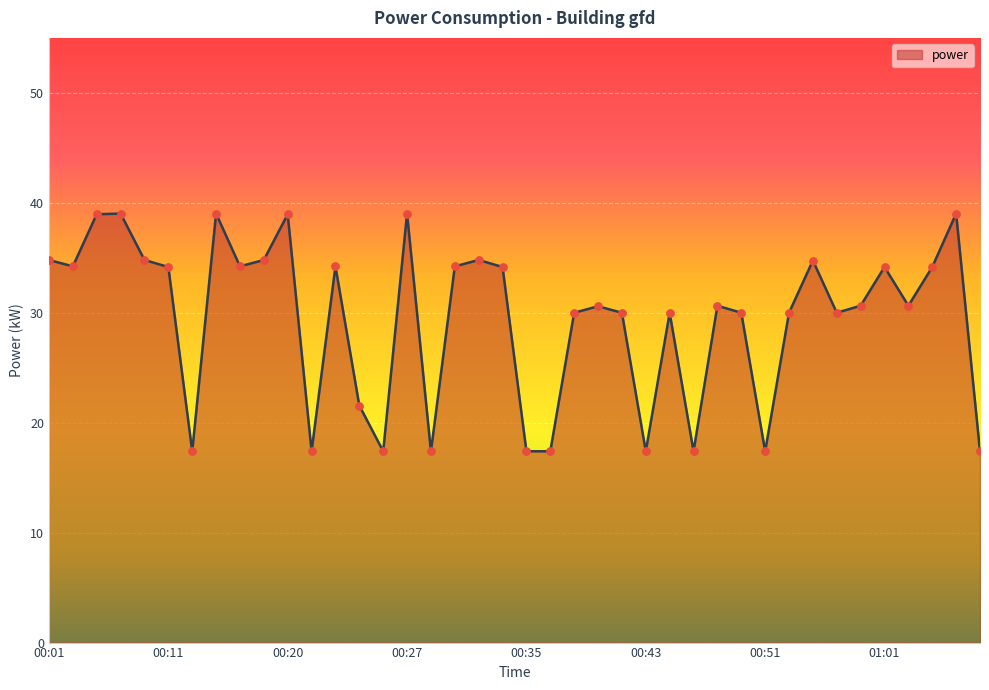

What is the difference between the maximum and minimum values?

21.6